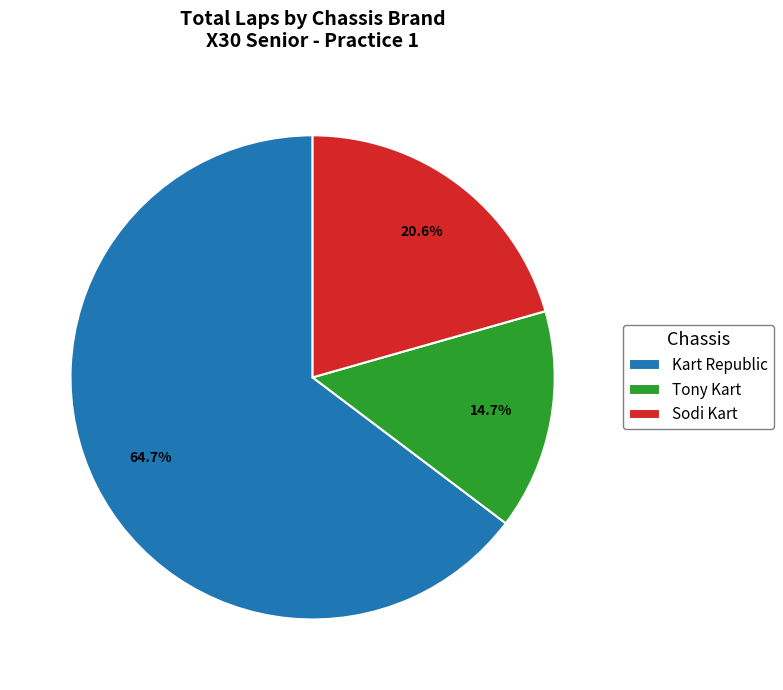

How many slices are in this pie chart?

3